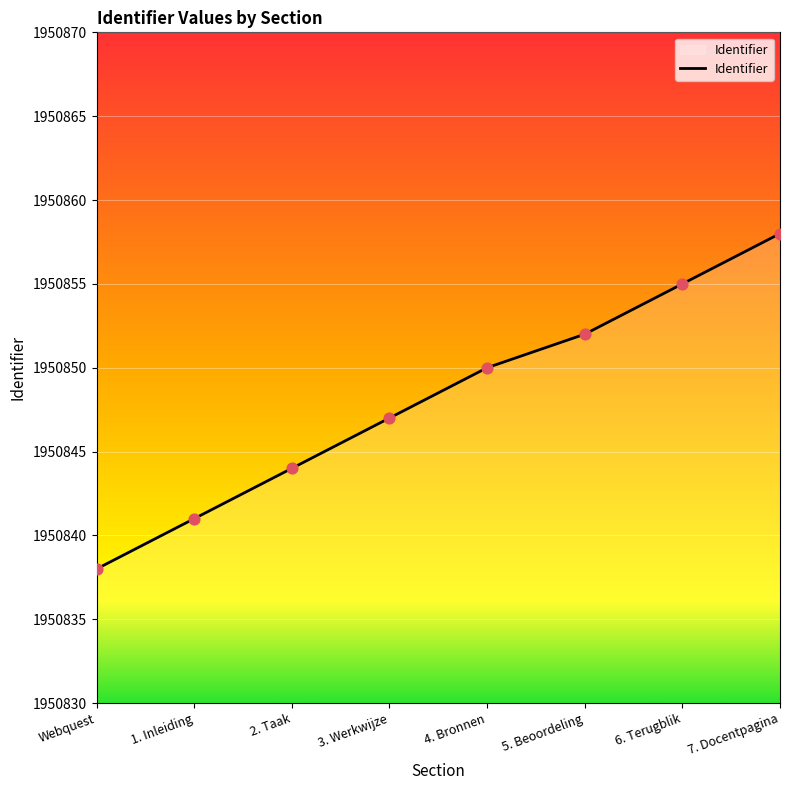

What is the change in value from Webquest to 7. Docentpagina?

+20